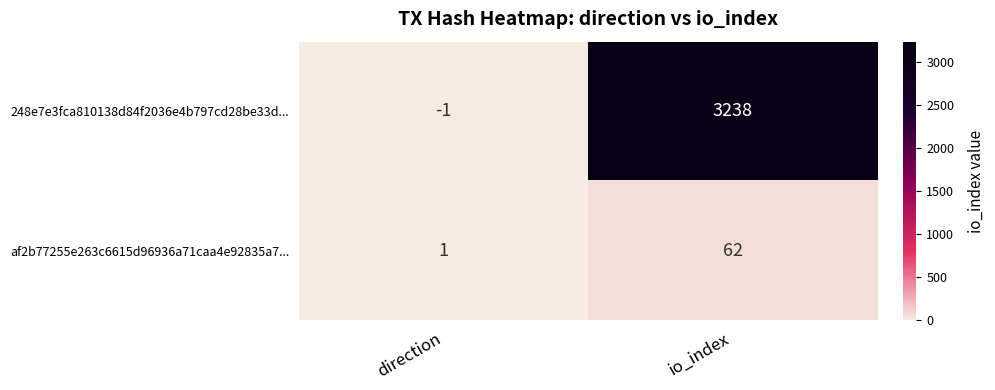

What is the spread (max minus min) of values at io_index?

3176